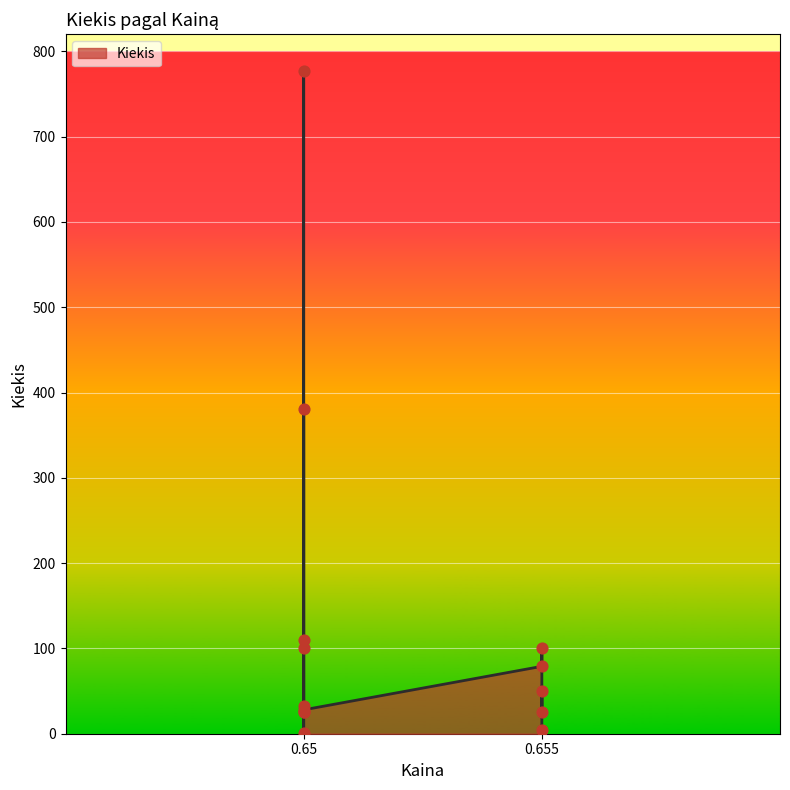

What is the change in value from 0.65 to 0.655?

+72